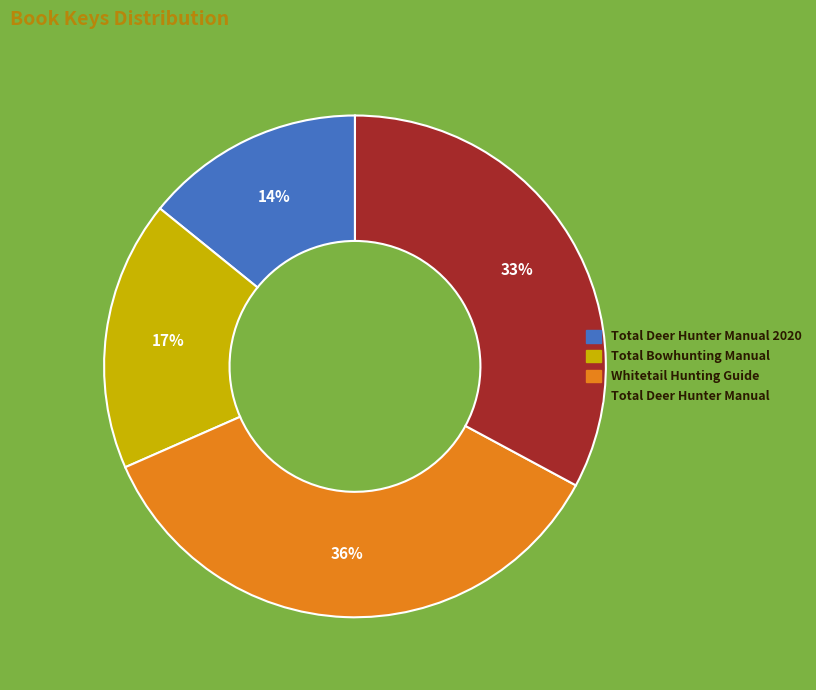

True or false: Total Deer Hunter Manual accounts for 33% of the total.

True